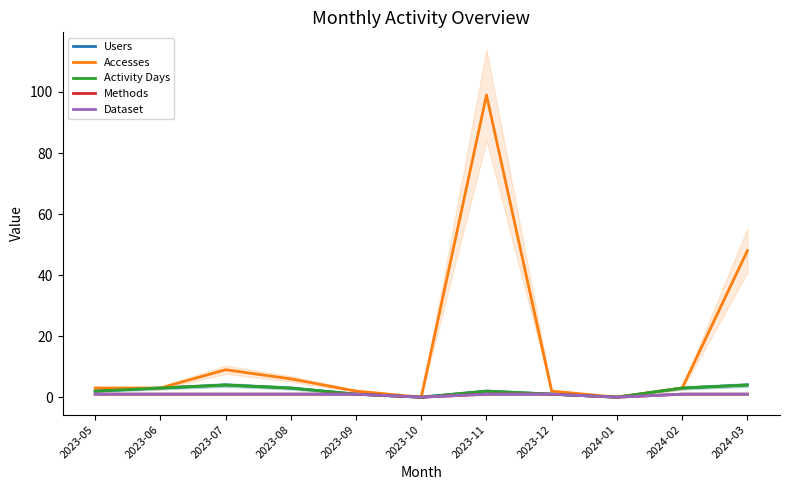

Reading left to right, transcribe all the data shown in this chart.

Users: 2023-05=2	2023-06=3	2023-07=4	2023-08=3	2023-09=1	2023-10=0	2023-11=2	2023-12=1	2024-01=0	2024-02=3	2024-03=4
Accesses: 2023-05=3	2023-06=3	2023-07=9	2023-08=6	2023-09=2	2023-10=0	2023-11=99	2023-12=2	2024-01=0	2024-02=3	2024-03=48
Activity Days: 2023-05=2	2023-06=3	2023-07=4	2023-08=3	2023-09=1	2023-10=0	2023-11=2	2023-12=1	2024-01=0	2024-02=3	2024-03=4
Methods: 2023-05=1	2023-06=1	2023-07=1	2023-08=1	2023-09=1	2023-10=0	2023-11=1	2023-12=1	2024-01=0	2024-02=1	2024-03=1
Dataset: 2023-05=1	2023-06=1	2023-07=1	2023-08=1	2023-09=1	2023-10=0	2023-11=1	2023-12=1	2024-01=0	2024-02=1	2024-03=1